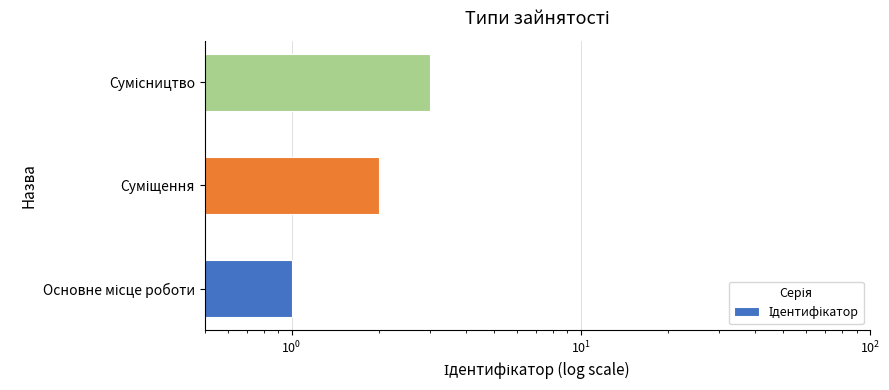

How many distinct data groups are displayed?

1